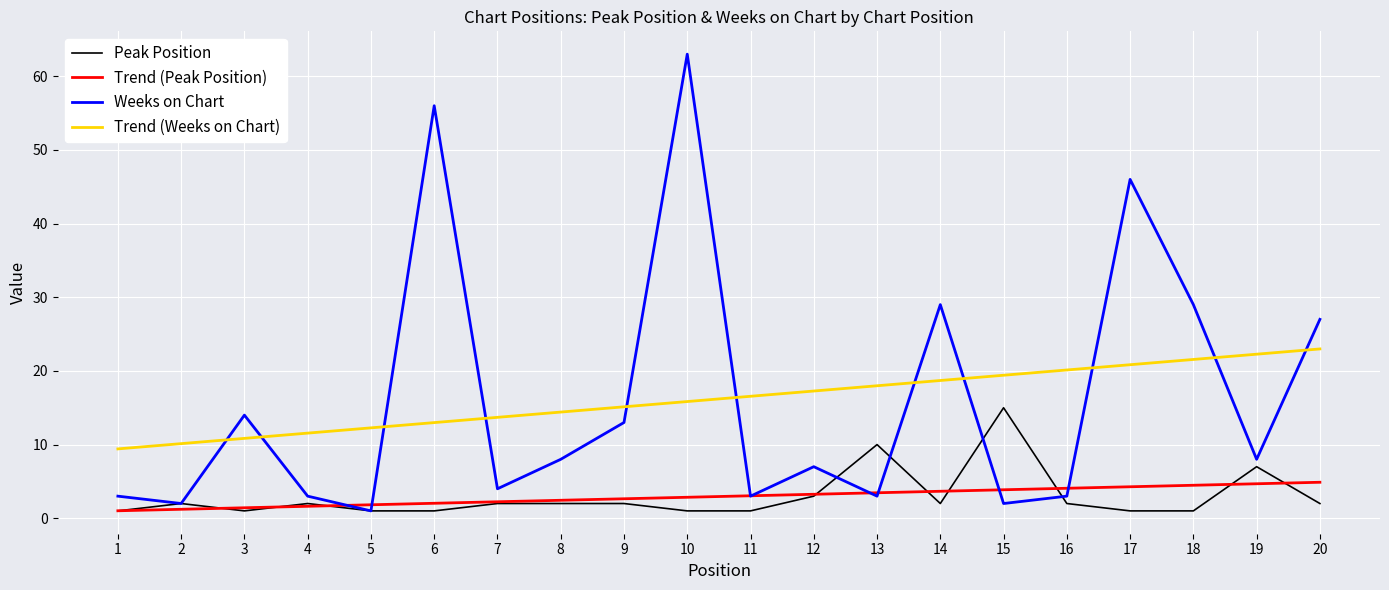

True or false: Weeks on Chart and Peak Position intersect in this chart.

True